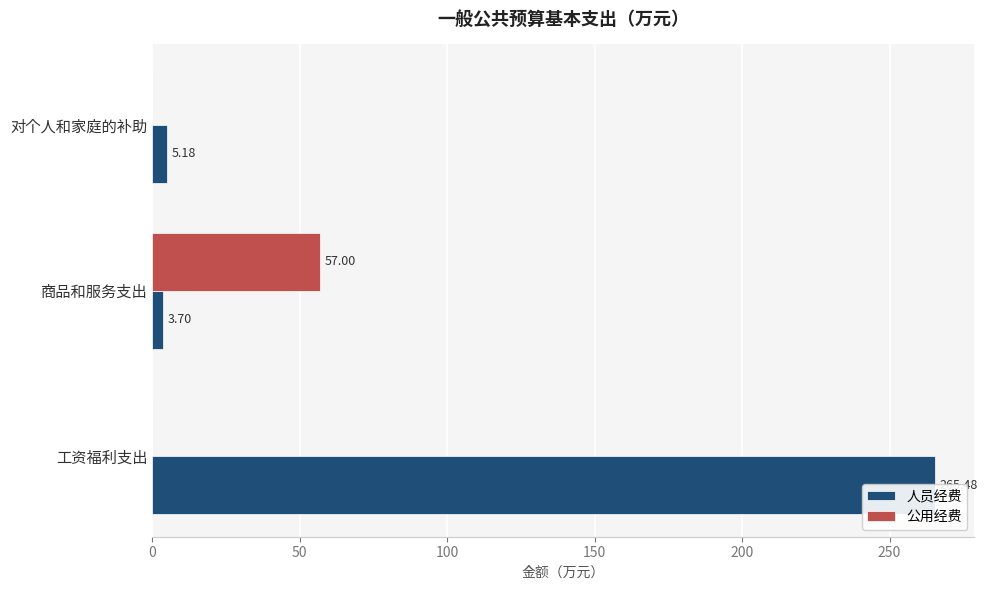

What is the average value of the 人员经费 series?

91.5